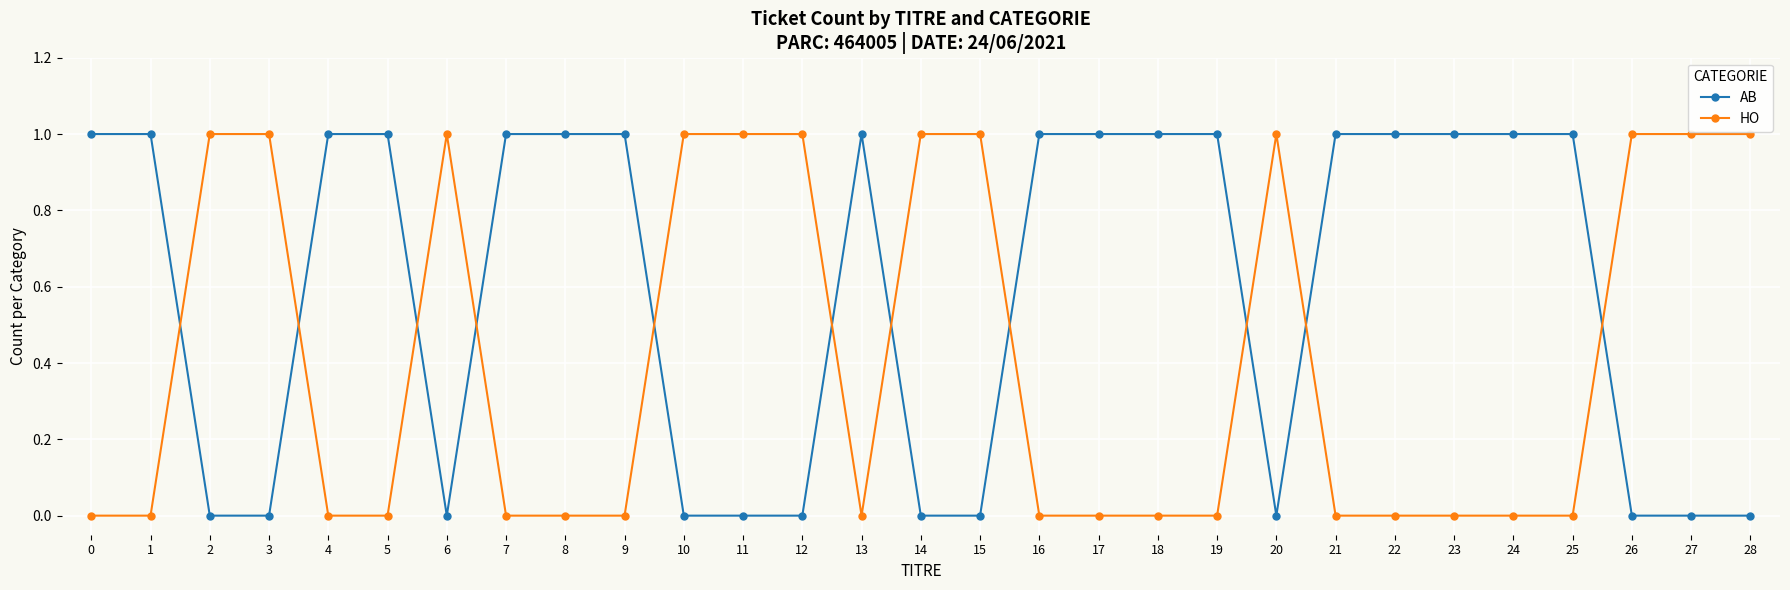

How many HO values are between 0 and 1?

29